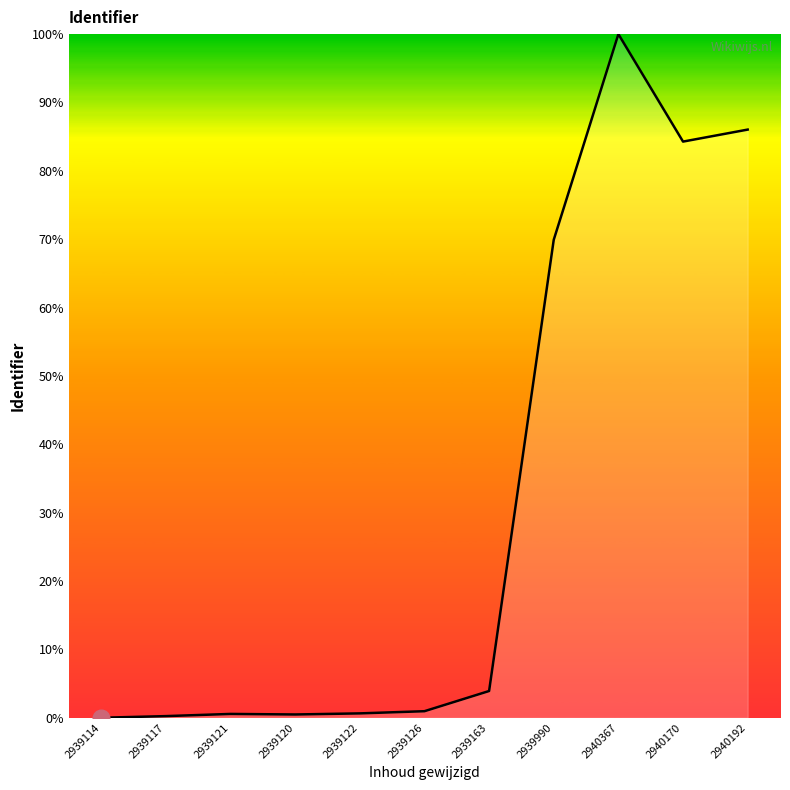

Between 2940367 and 2939990, which is larger?

2940367